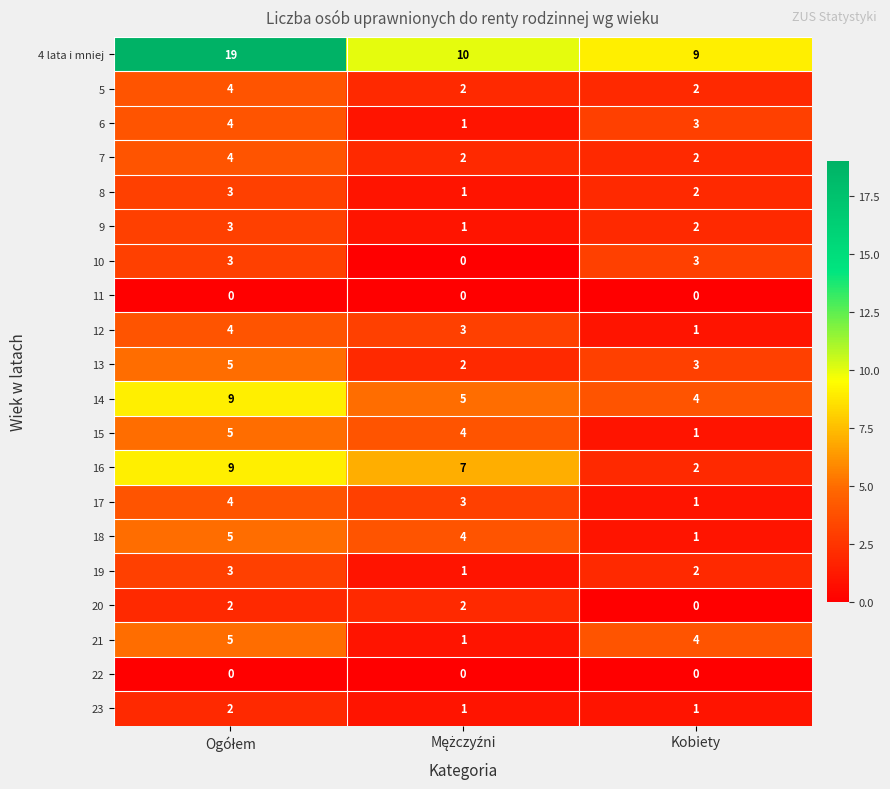

Where is 8 nearest to the value 2?

Kobiety